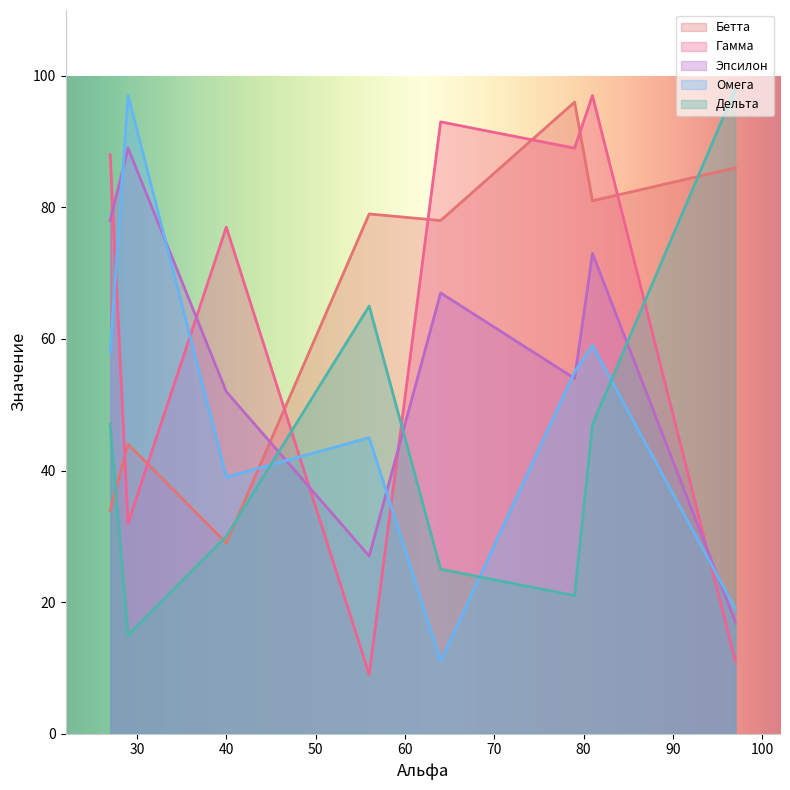

What is the minimum value for Дельта?

15